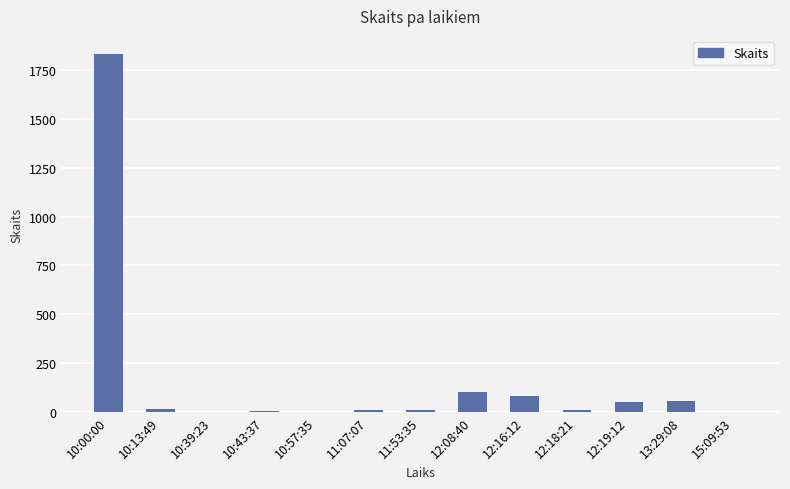

What is the greatest value displayed?

1834